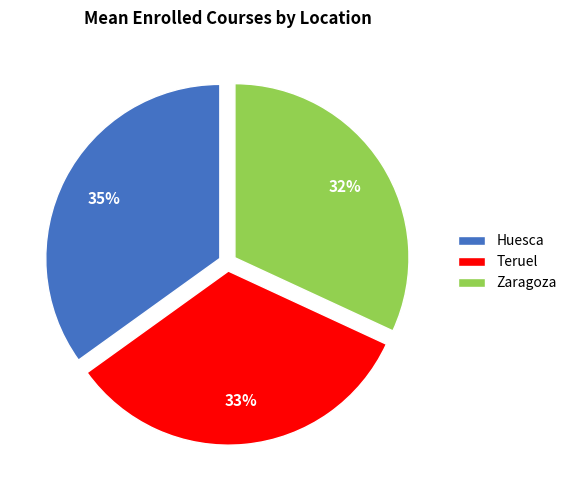

Which category has the smallest portion of the pie?

Zaragoza